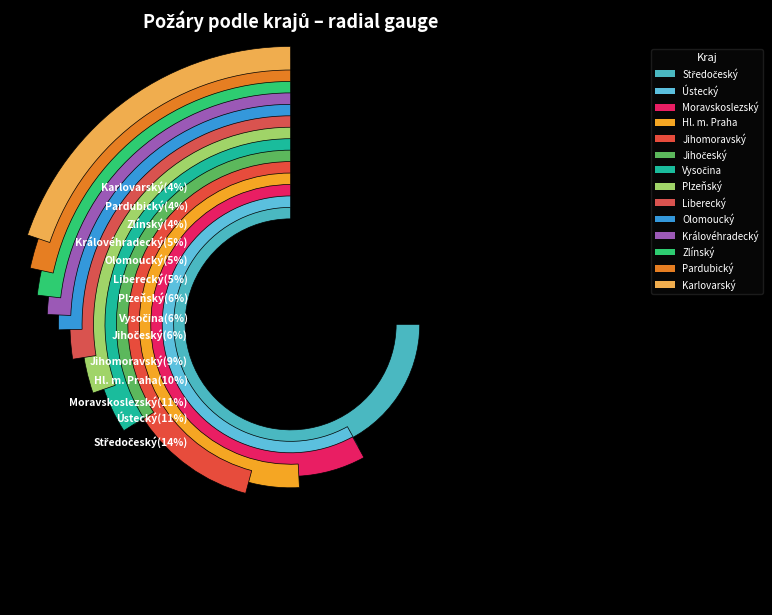

Do Liberecký and Hl. m. Praha together represent more than half of the pie?

No